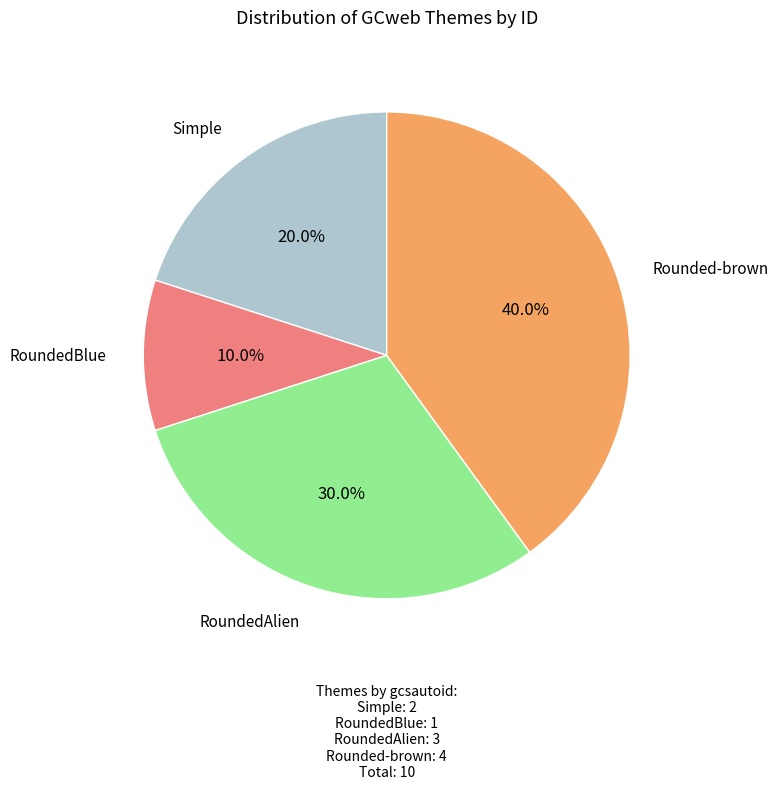

To the nearest percent, what is the difference between the largest and smallest slice percentages?

30%